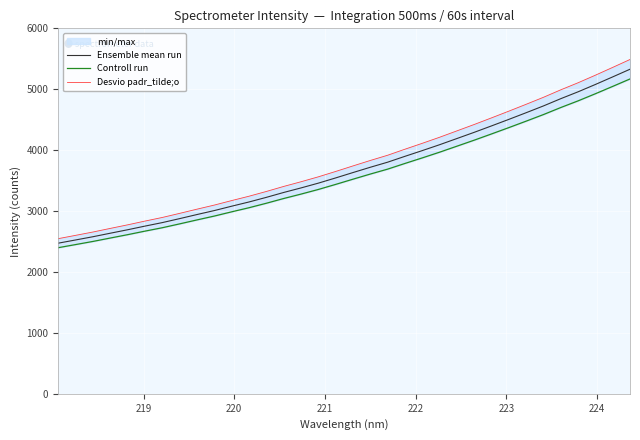

Which series has the widest spread of values?

Desvio padr_tilde;o